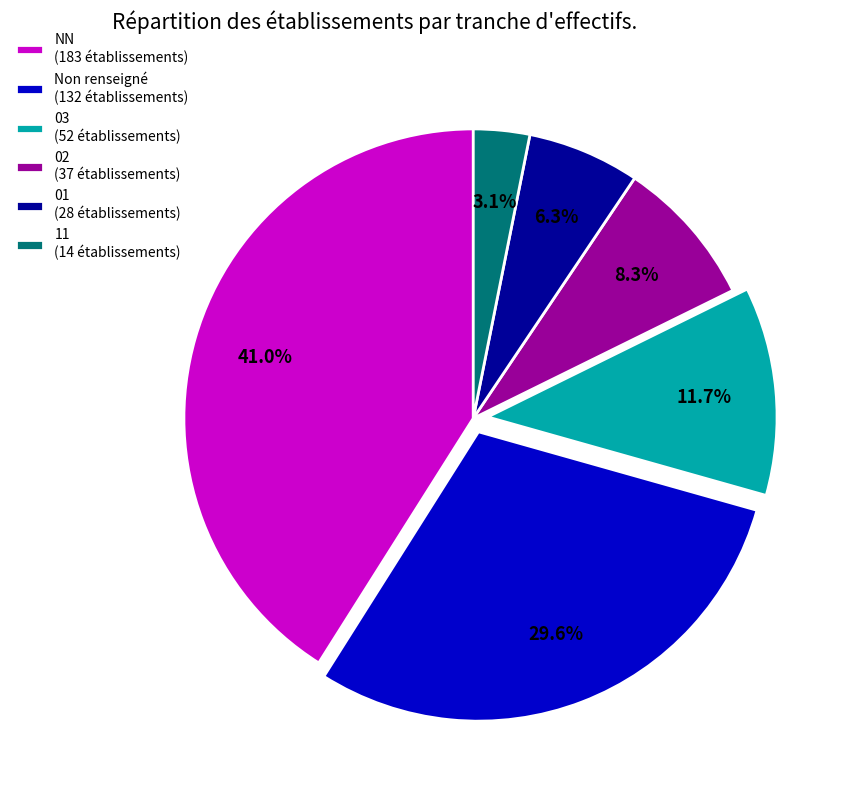

Rank the categories by value from lowest to highest.

11 (14 établissements), 01 (28 établissements), 02 (37 établissements), 03 (52 établissements), Non renseigné (132 établissements), NN (183 établissements)